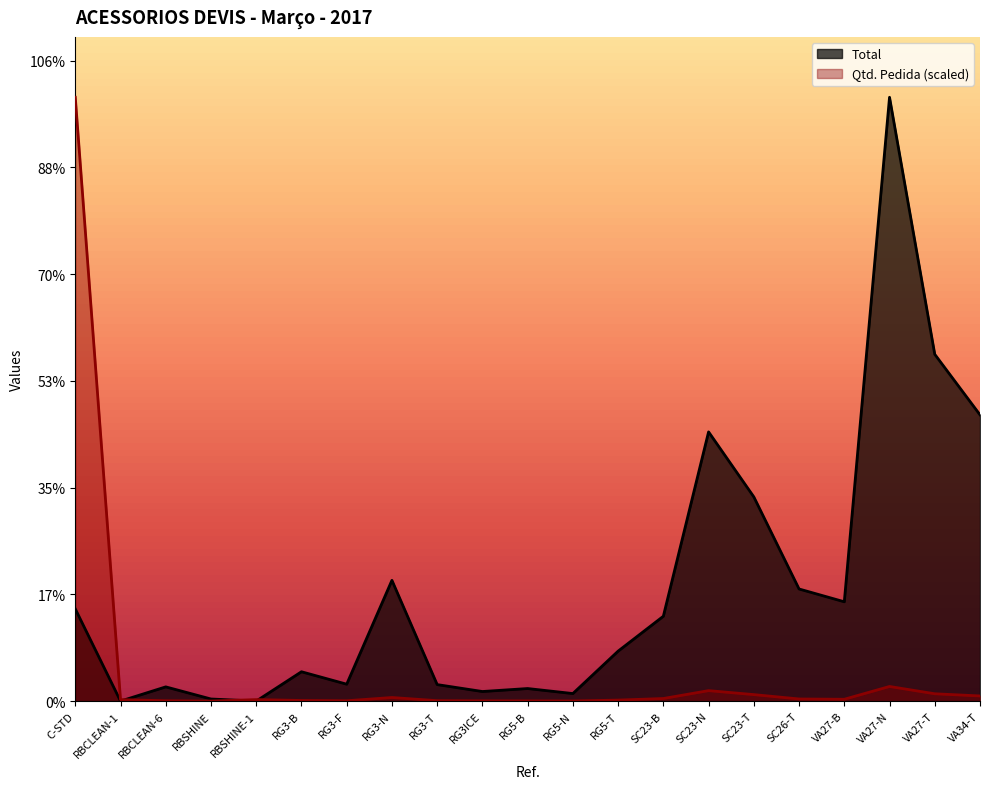

At which category is the sum across all series the highest?

C-STD